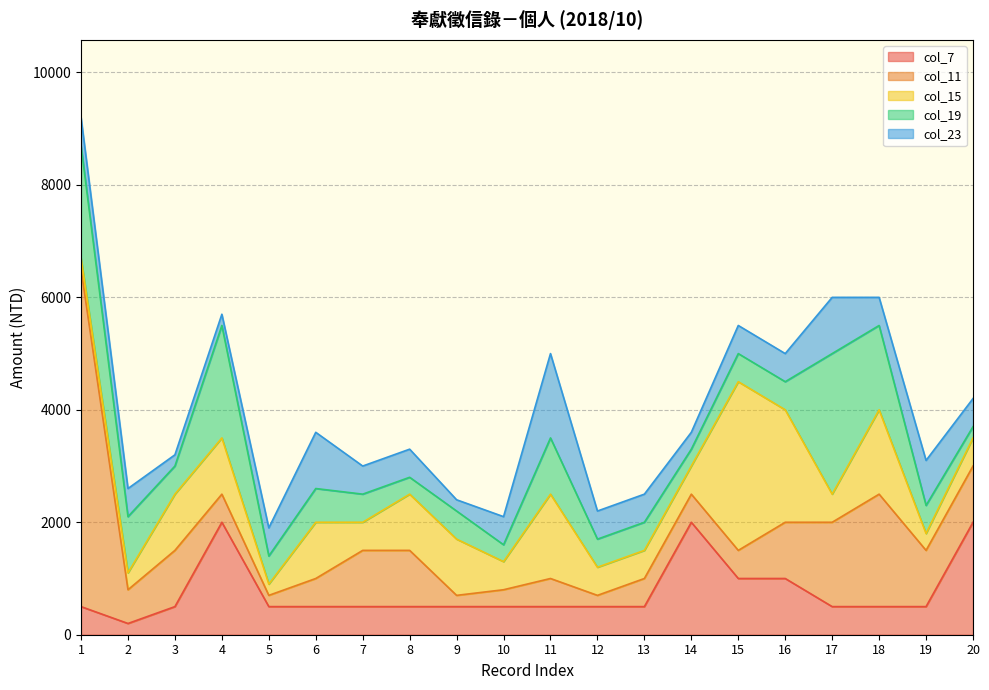

Which label corresponds to the smallest value in the chart?

2